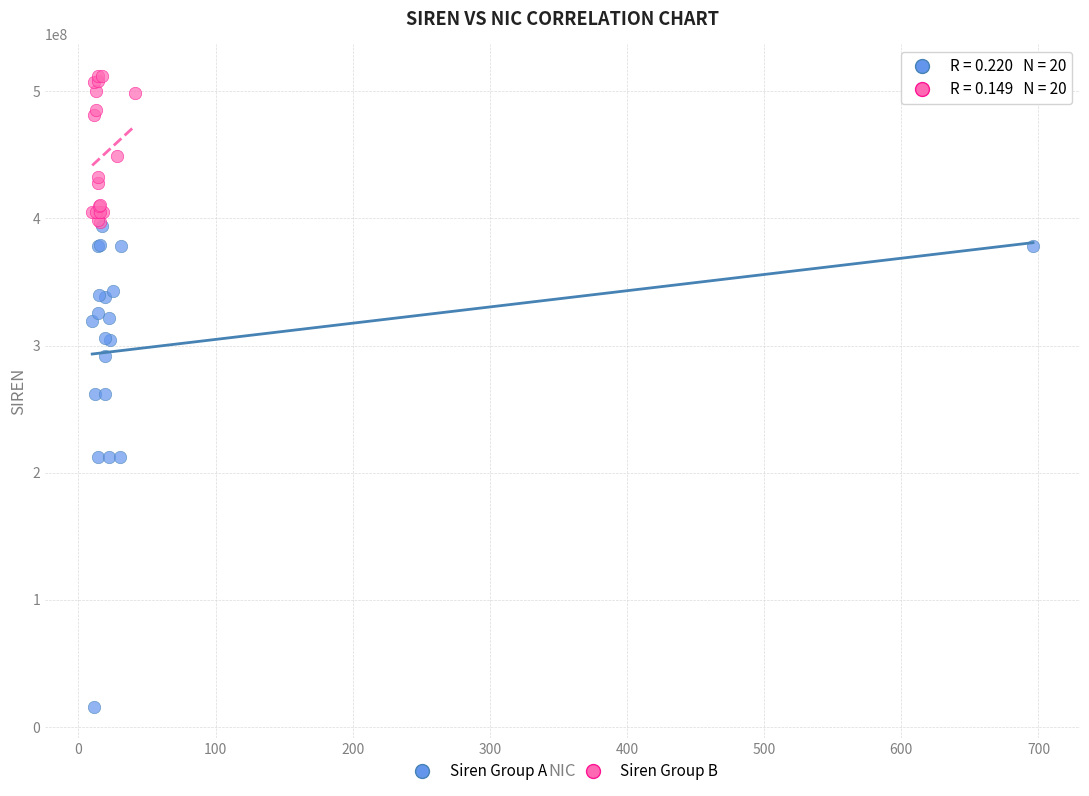

Which series contains the lowest Y value?

Siren Group A